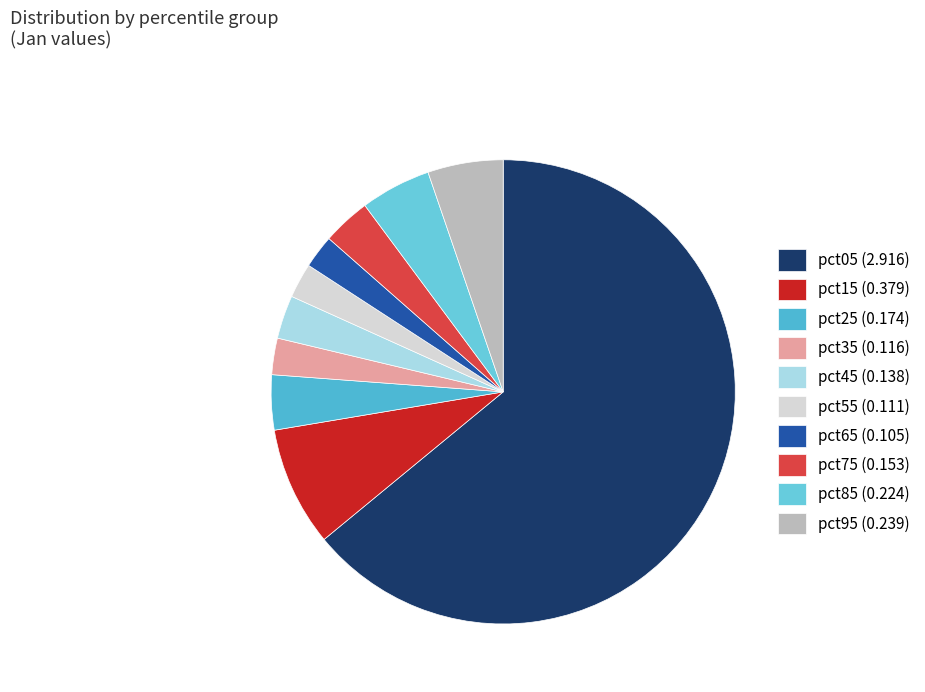

What is the largest slice in the pie chart?

pct05